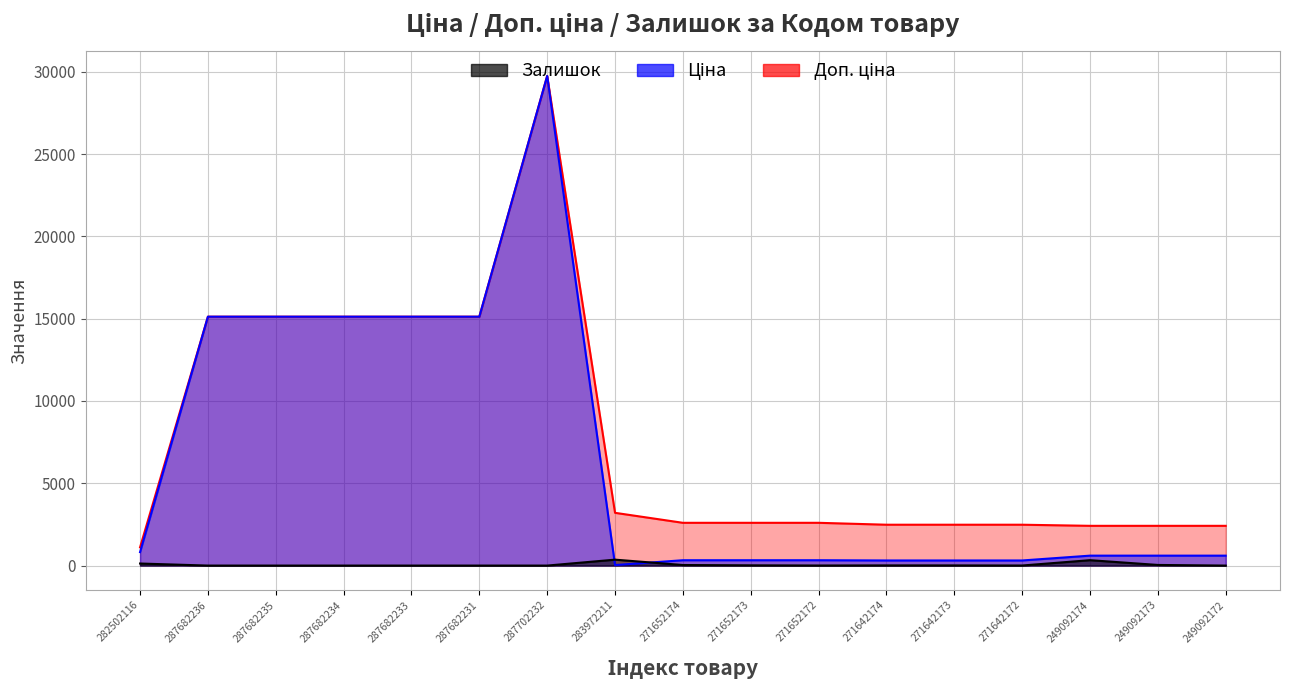

Where is Доп. ціна nearest to the value 15428?

287682236